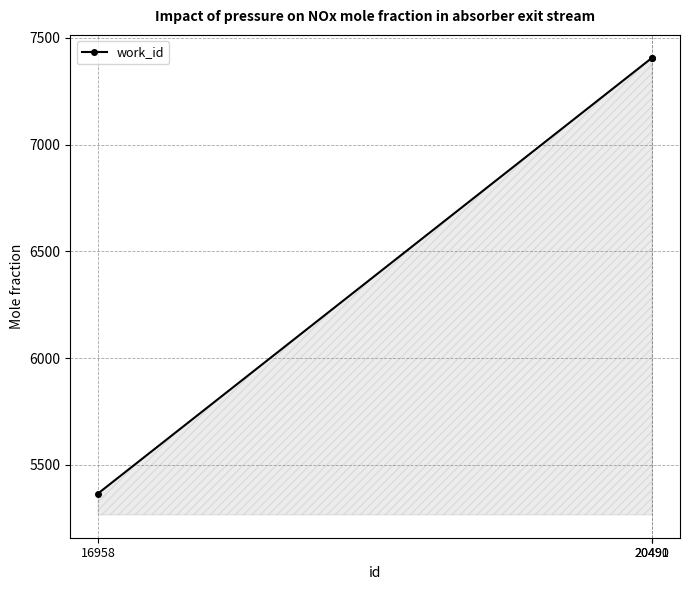

What is the smallest value displayed?

5366